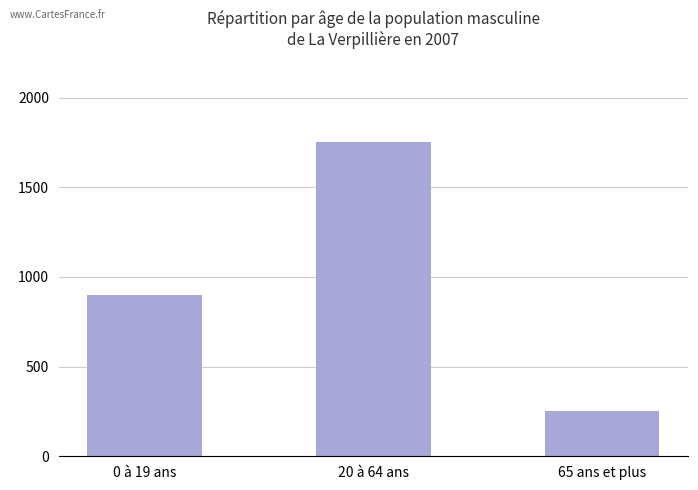

What is the sum of the values at 0 à 19 ans and 20 à 64 ans?

2650